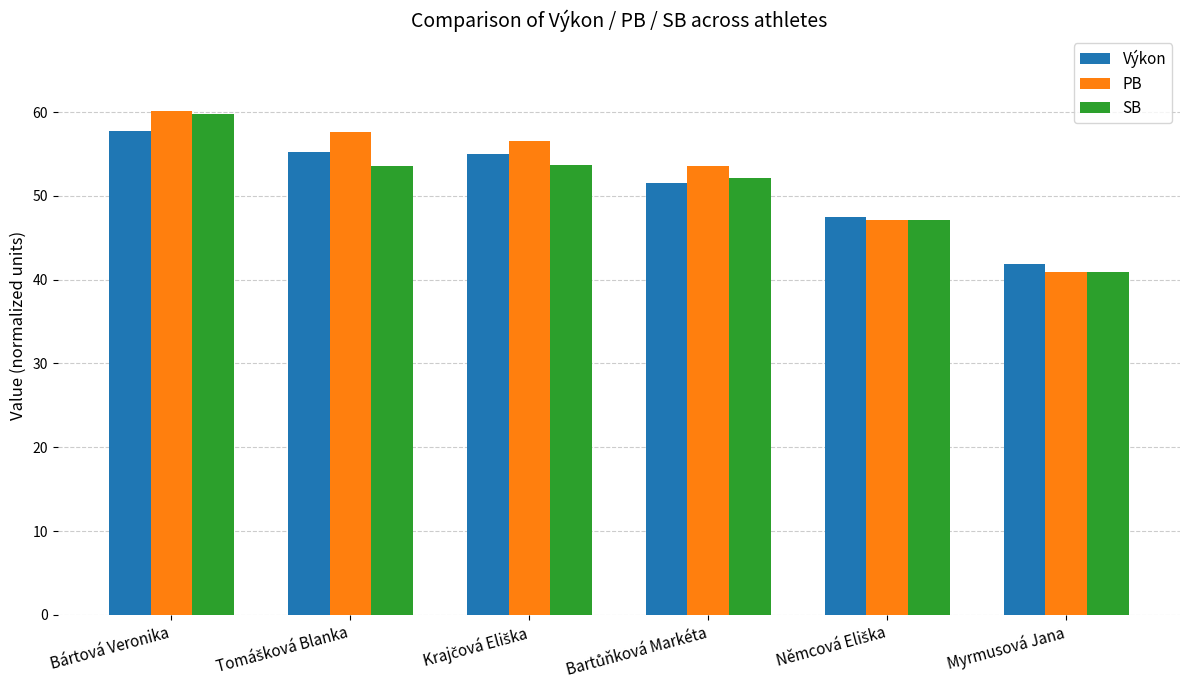

Which series has the largest range (max minus min)?

PB